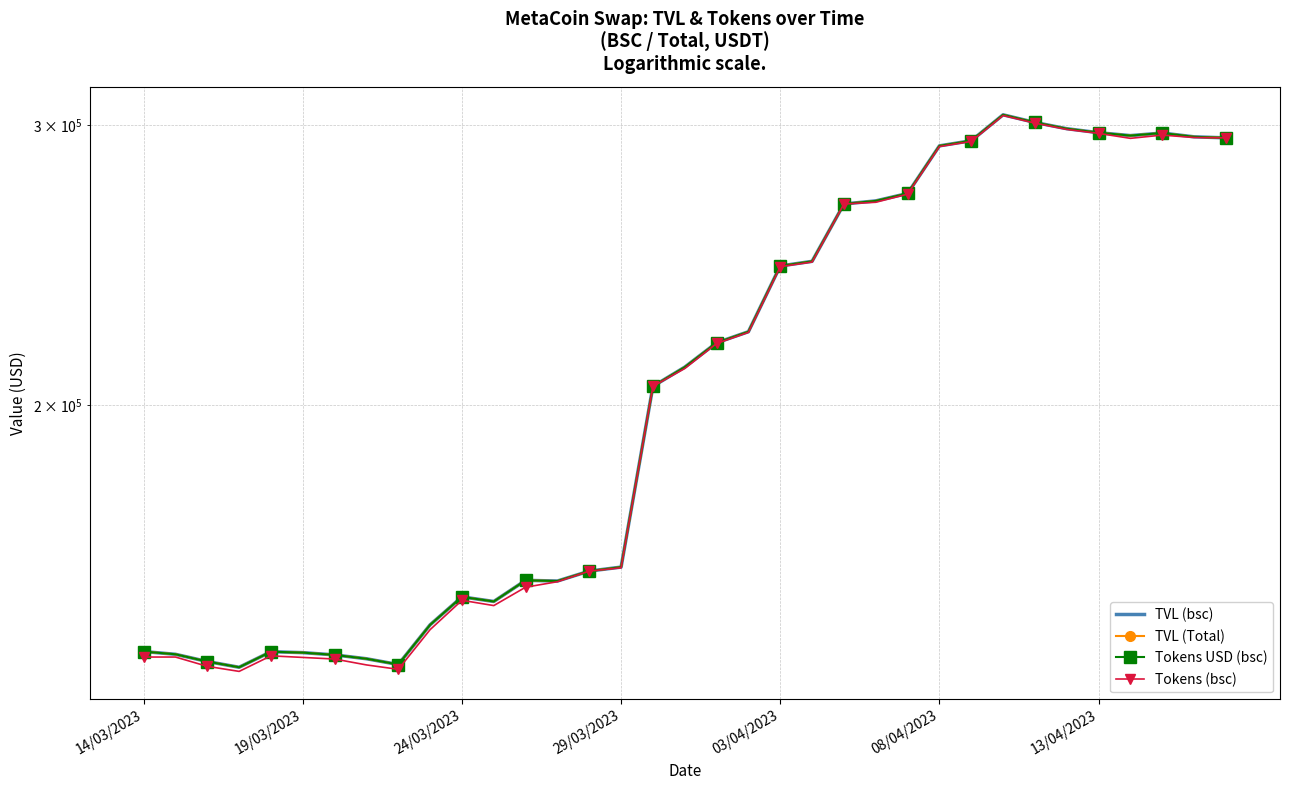

Is it true that Tokens USD (bsc) equals 244598.2 at 03/04/2023?

True